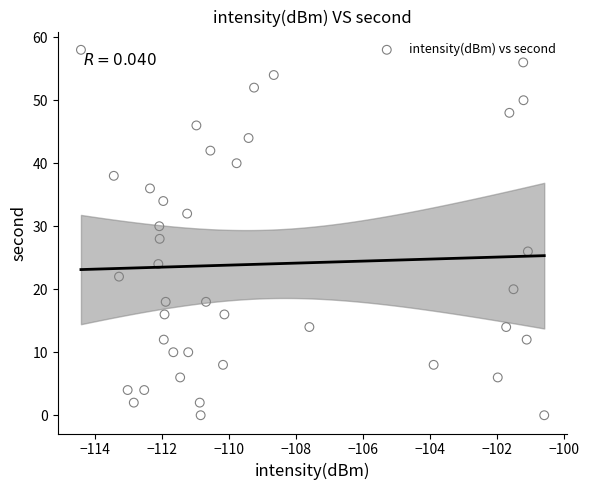

What is the range of Y values (max minus min)?

58